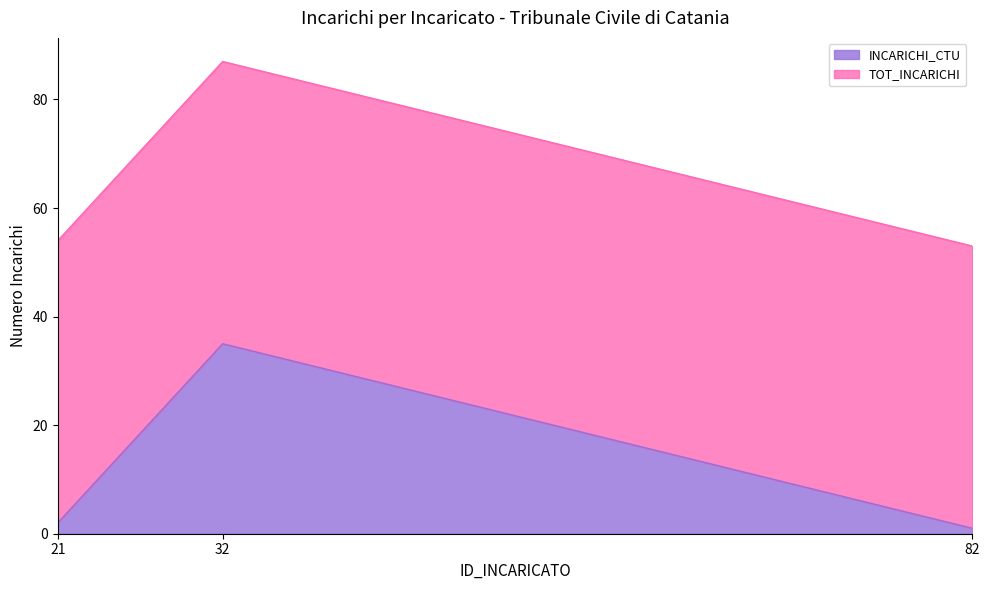

Rank the categories by value from highest to lowest.

32, 21, 82